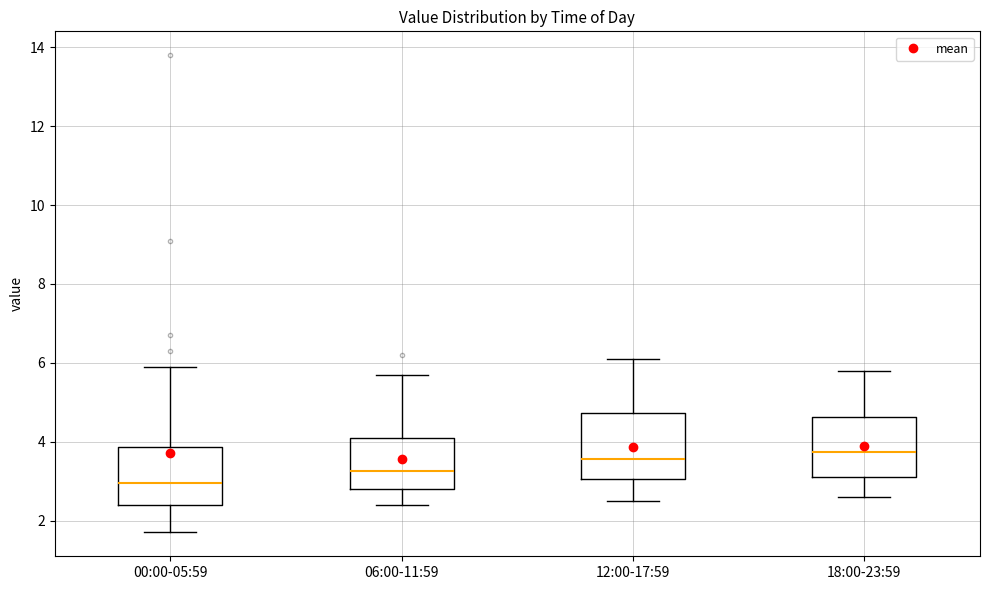

Reading left to right, transcribe this box plot: for each box, give where its median line is, the range the box spans, and where its two whiskers end, as read against the y-axis. The values are not printed on the chart, so give them approximately, as read against the axis.

00:00-05:59: median 3.0, box 2.4 to 3.8, whiskers 1.8 to 6.0
06:00-11:59: median 3.2, box 2.8 to 4.2, whiskers 2.4 to 5.8
12:00-17:59: median 3.6, box 3.0 to 4.8, whiskers 2.6 to 6.2
18:00-23:59: median 3.8, box 3.2 to 4.6, whiskers 2.6 to 5.8